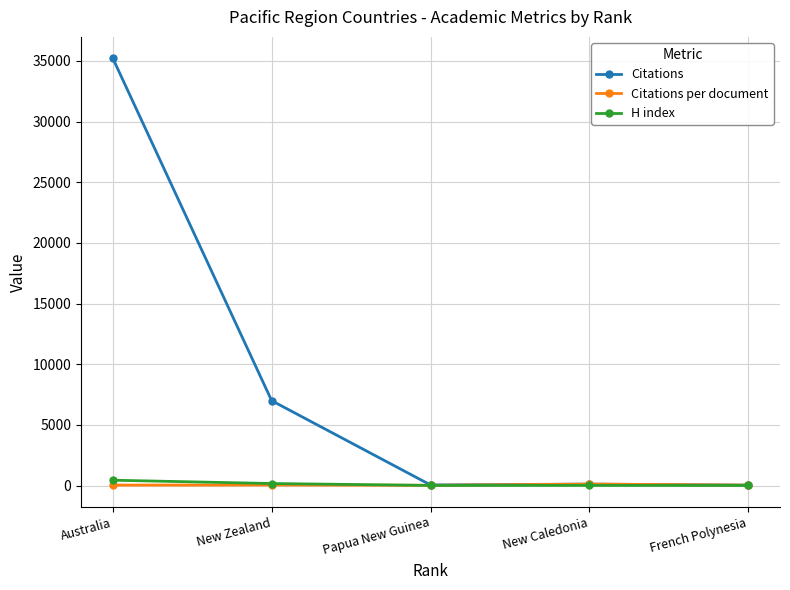

What is the approximate value of Citations at Papua New Guinea?

58.0